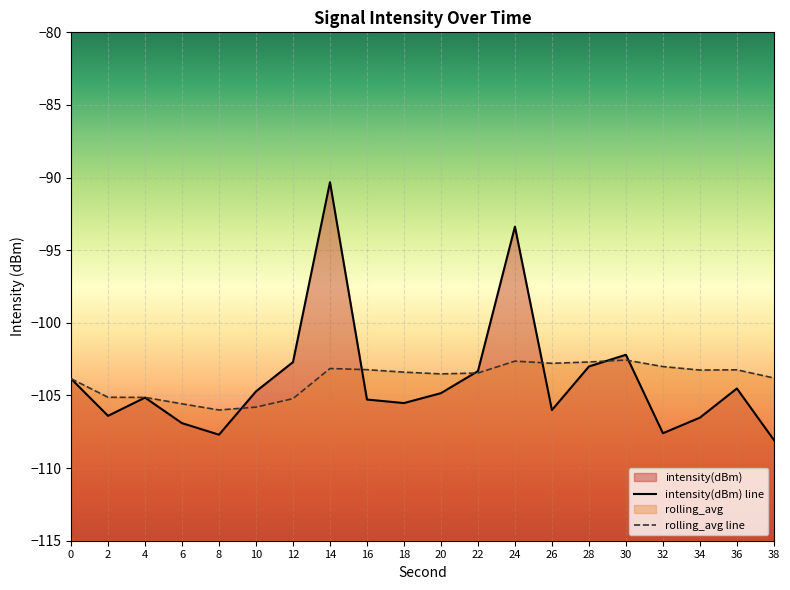

Which series has the largest total across all categories?

rolling_avg